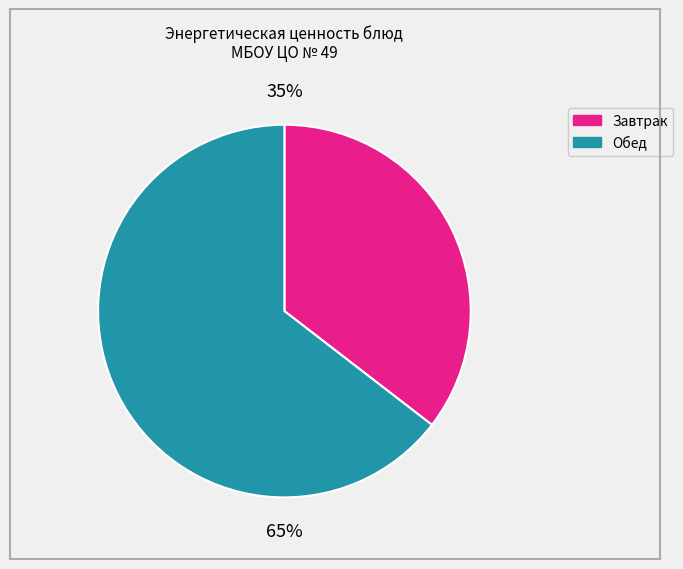

Is there any slice that represents more than half of the pie?

Yes